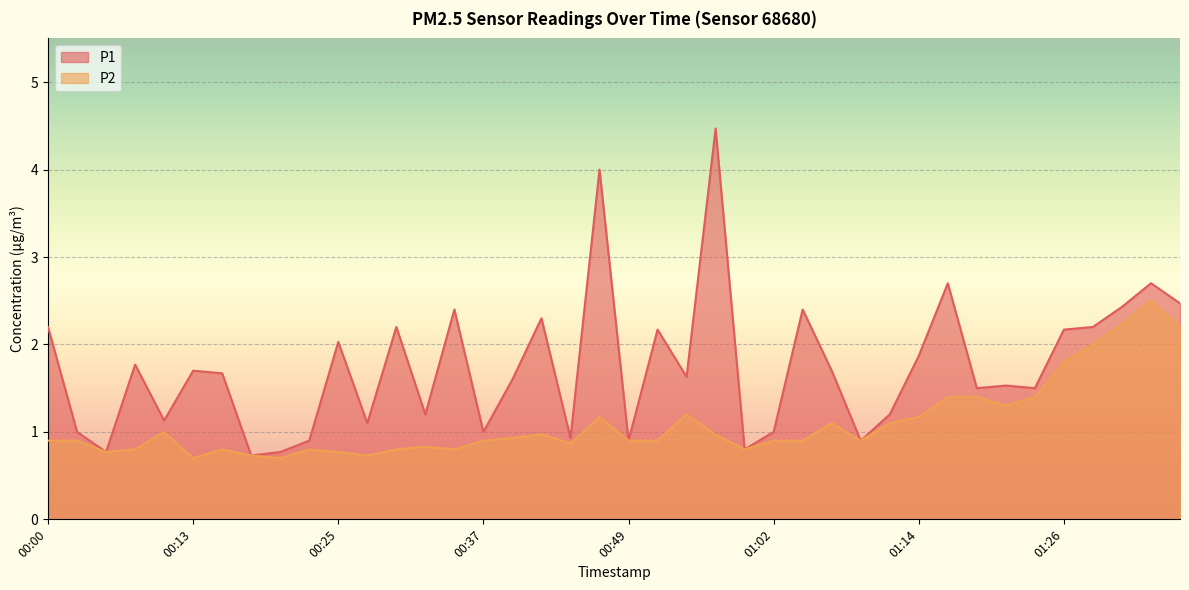

True or false: P2 and P1 cross at least once.

False